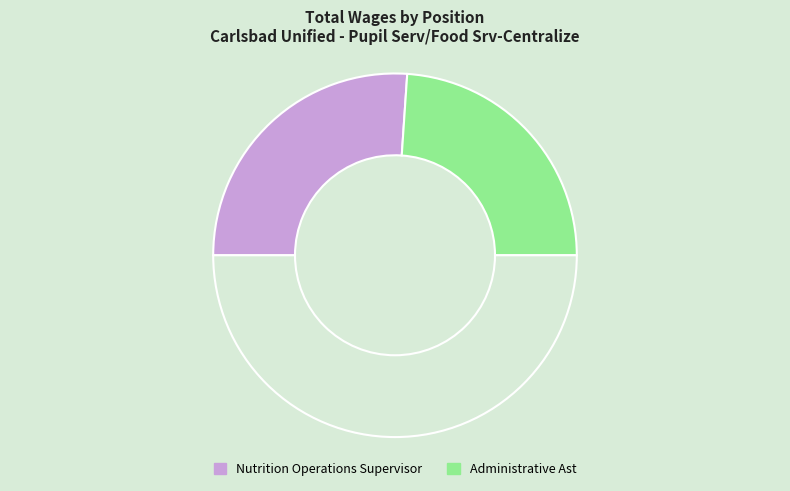

Is there any slice that represents more than half of the pie?

Yes